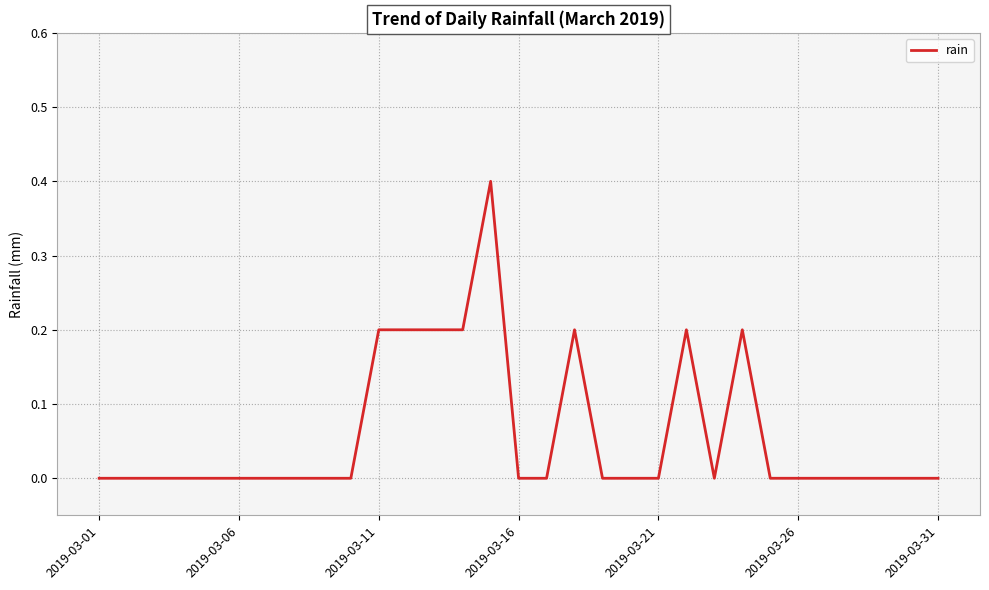

What is the difference between the maximum and minimum values?

0.4